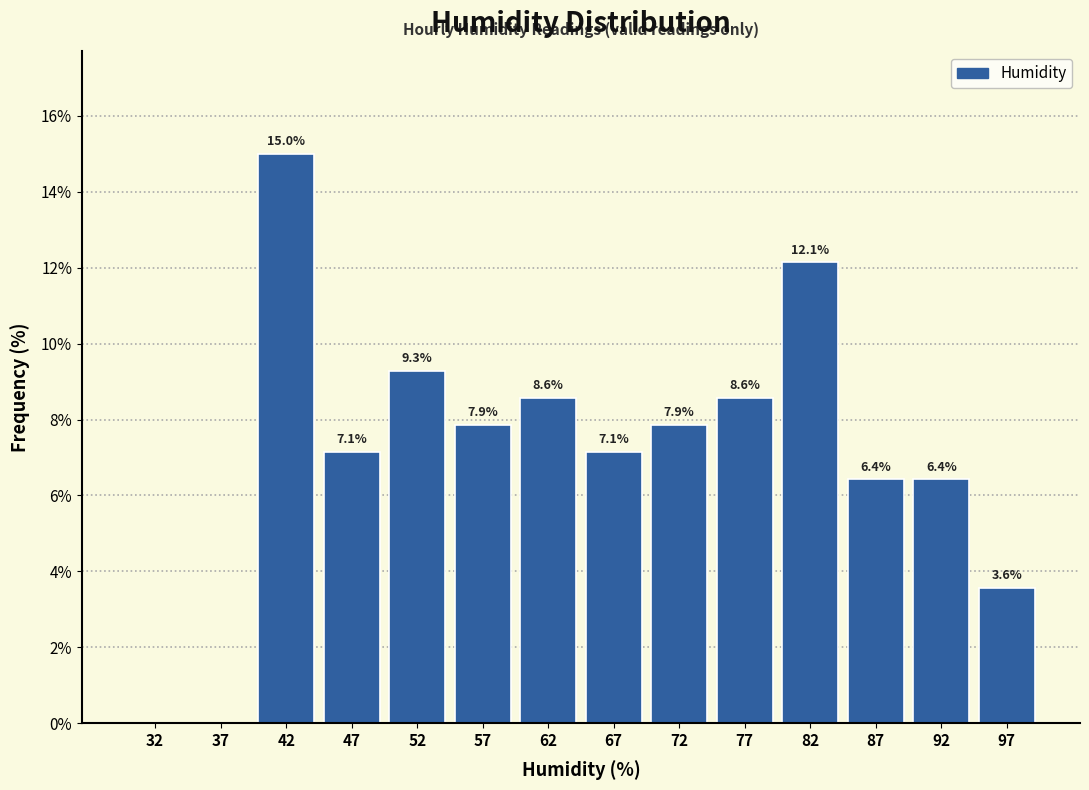

Which range on the x-axis has the tallest bar?

40 to 45